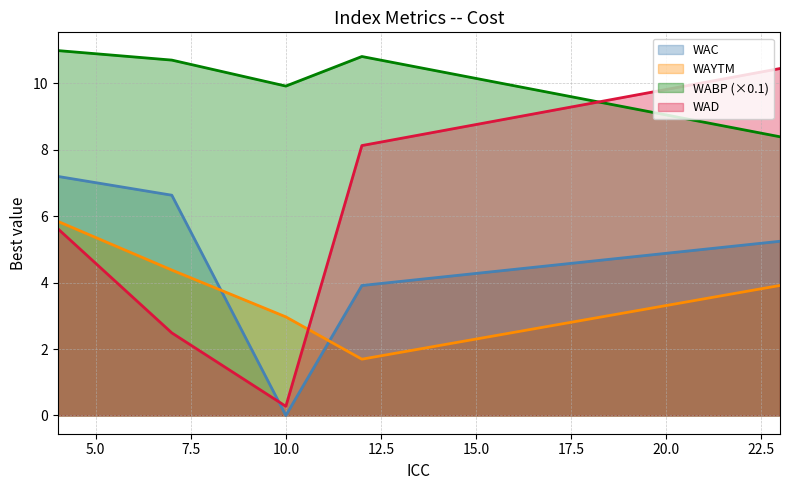

How many lines are shown in the chart?

4